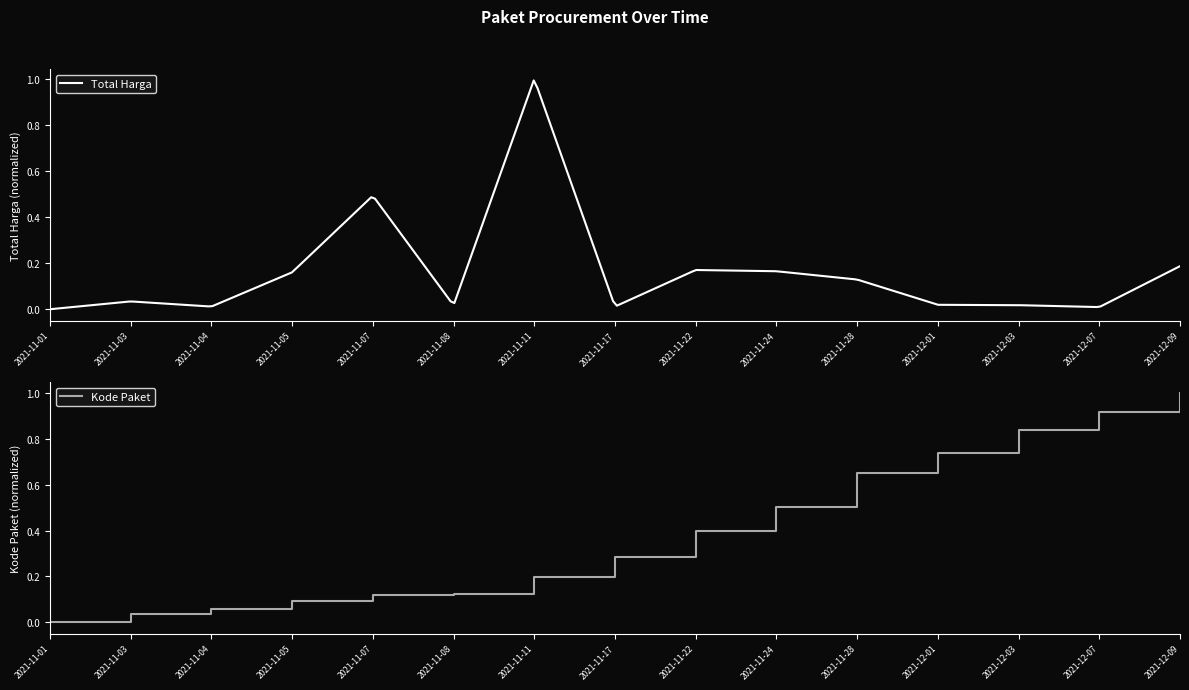

Is this an area chart (filled region under the line)?

No